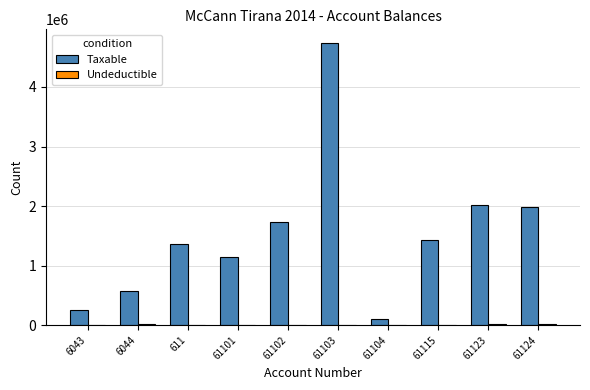

At which category is the sum across all series the highest?

61103